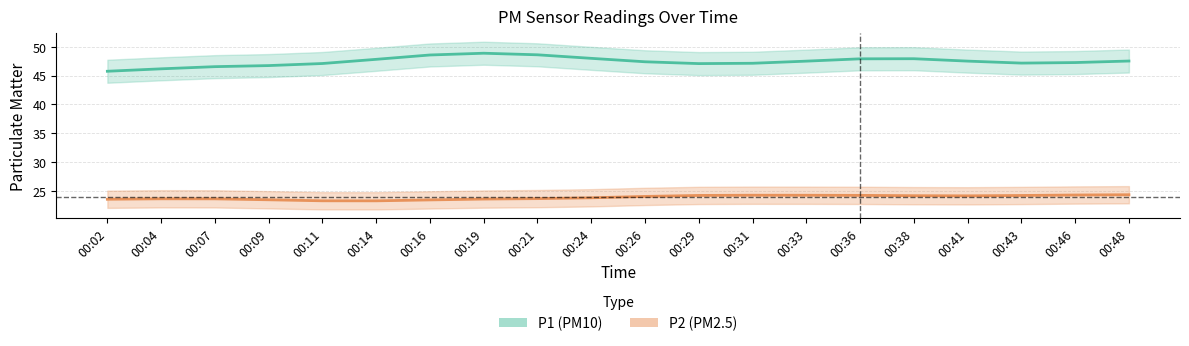

What value does the P1 (PM10) series have at 00:09?

46.8